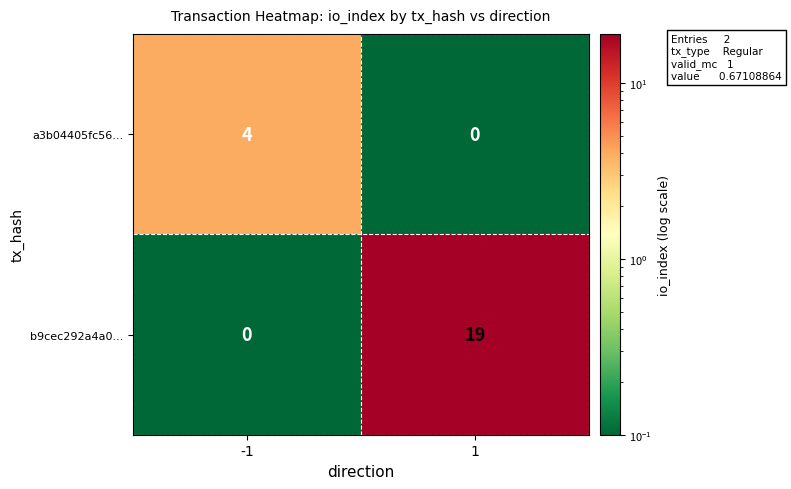

The value of a3b04405fc56... at 1 is 0. True or false?

True